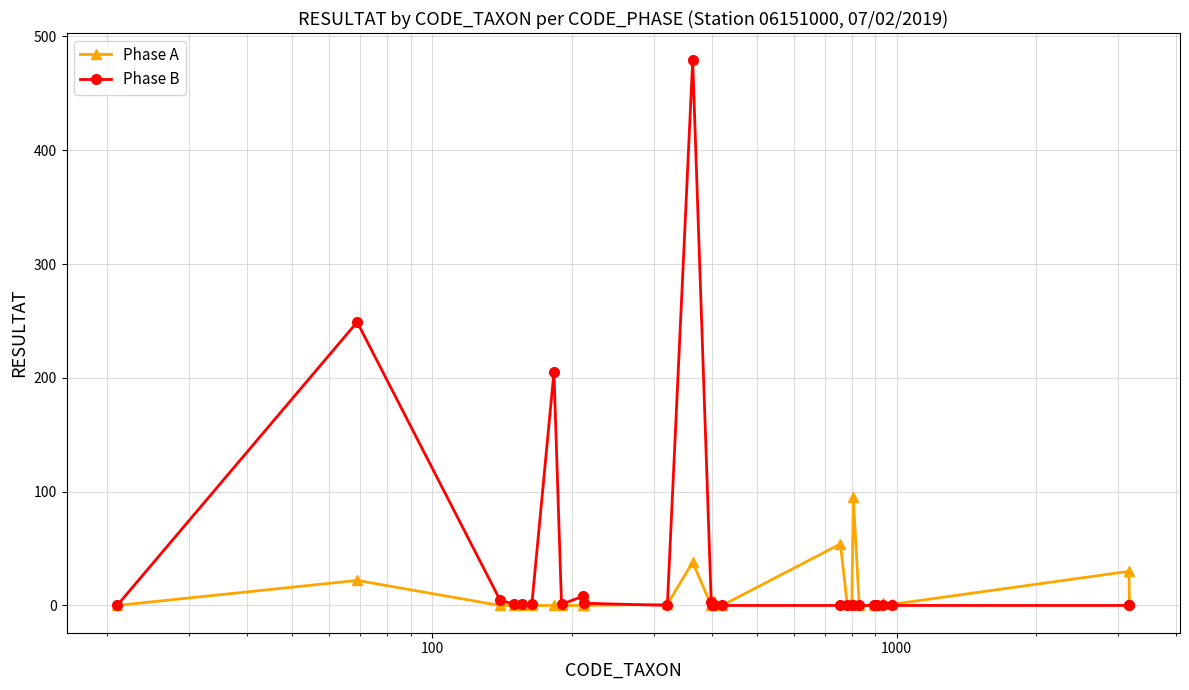

Which series has the largest range (max minus min)?

Phase B